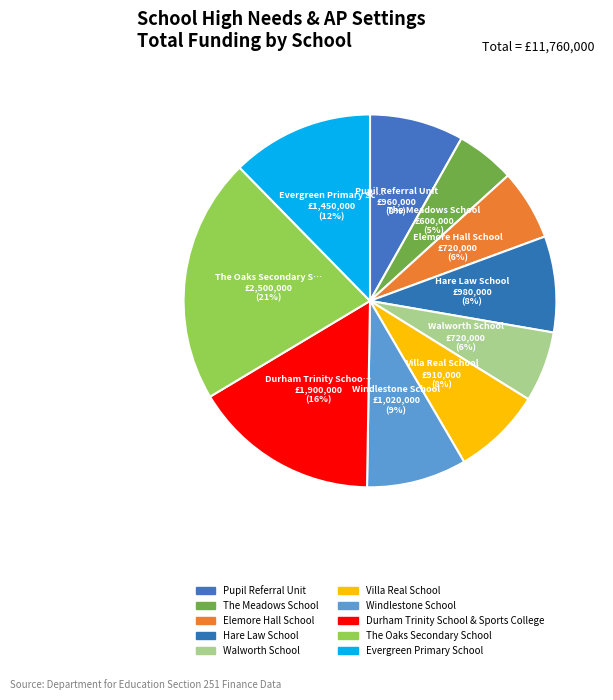

True or false: Hare Law School accounts for 8% of the total.

True